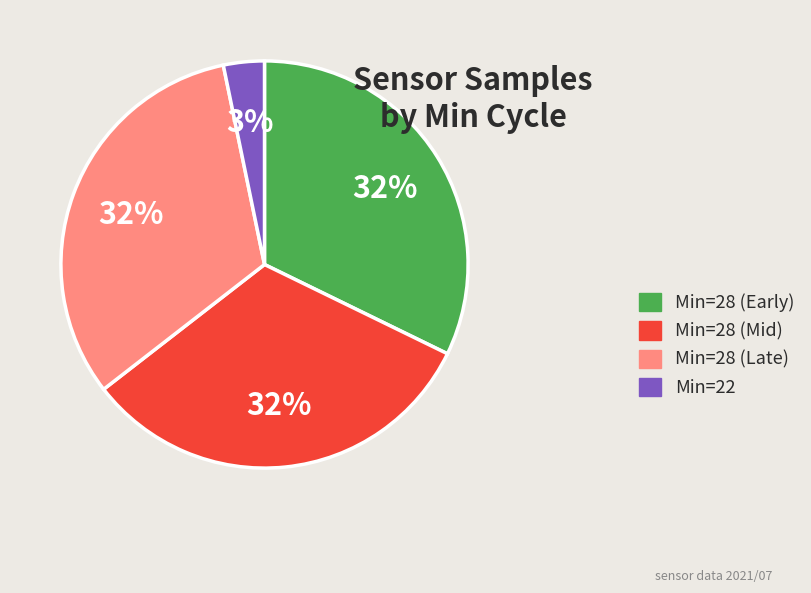

Between Min=28 (Late) and Min=22, which is larger?

Min=28 (Late)